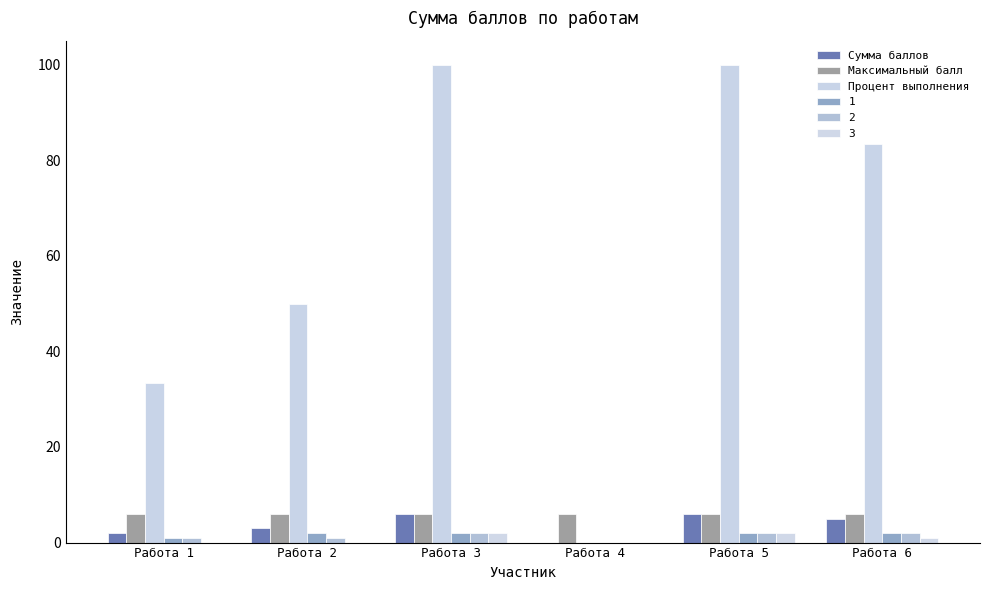

Which series changed the most between Работа 4 and Работа 6?

Процент выполнения